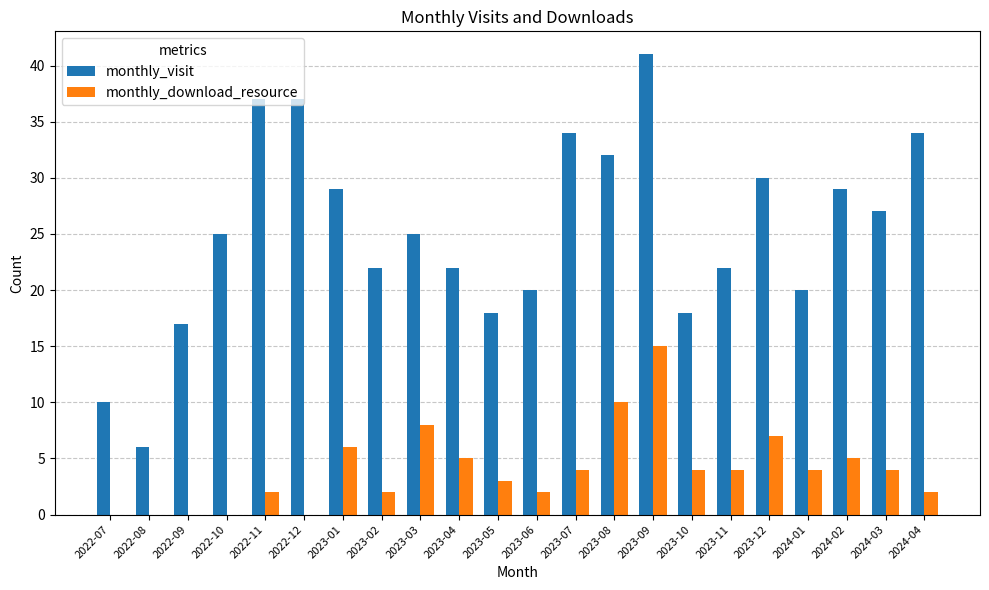

The value of monthly_download_resource at 2023-01 is 11. True or false?

False